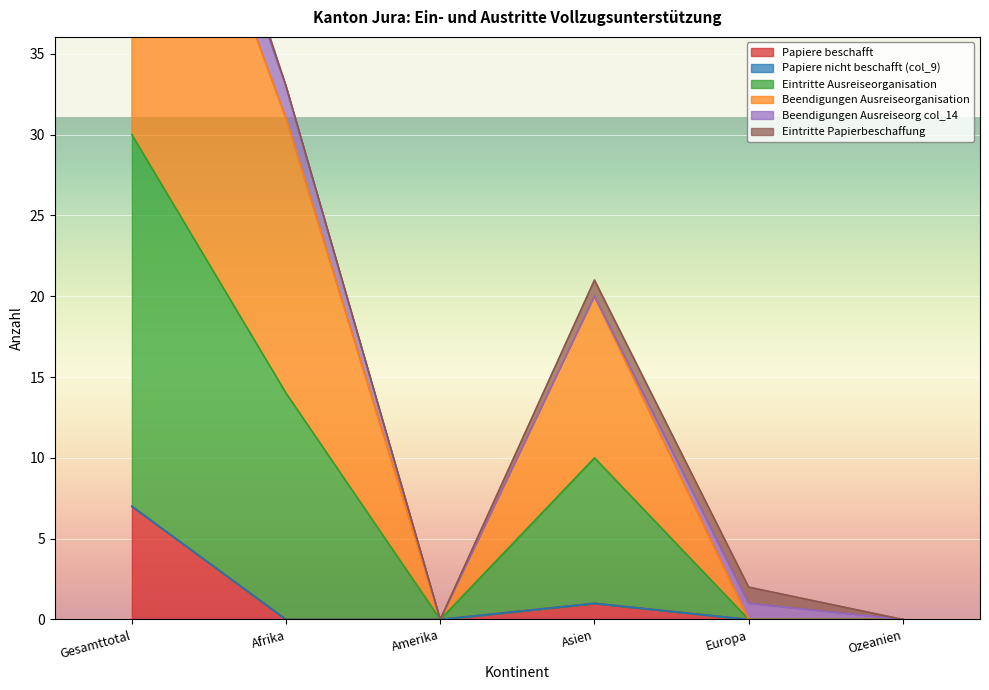

The Papiere beschafft series shows 0 at Ozeanien. True or false?

True